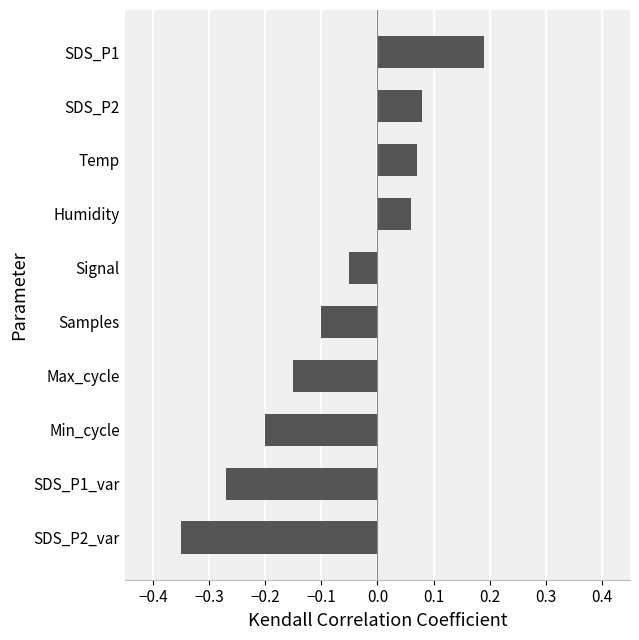

How many bars are there in total?

10